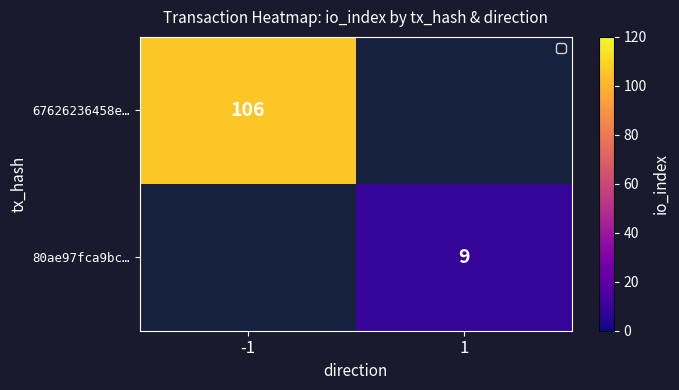

The 67626236458e… series shows 140 at -1. True or false?

False